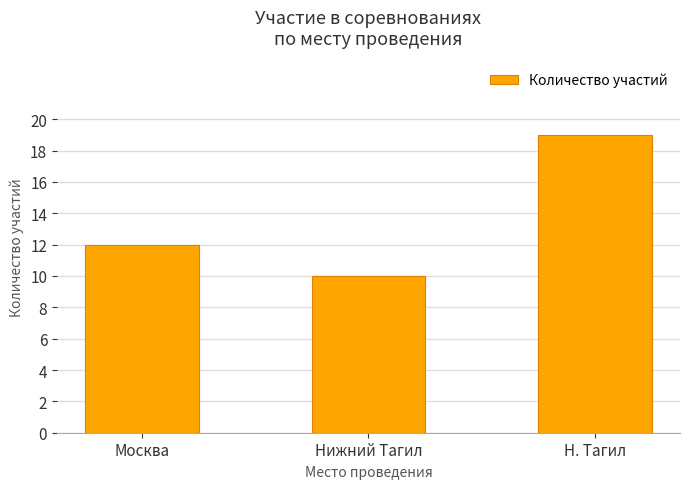

What is the ratio of the value at Москва to the value at Нижний Тагил?

1.2